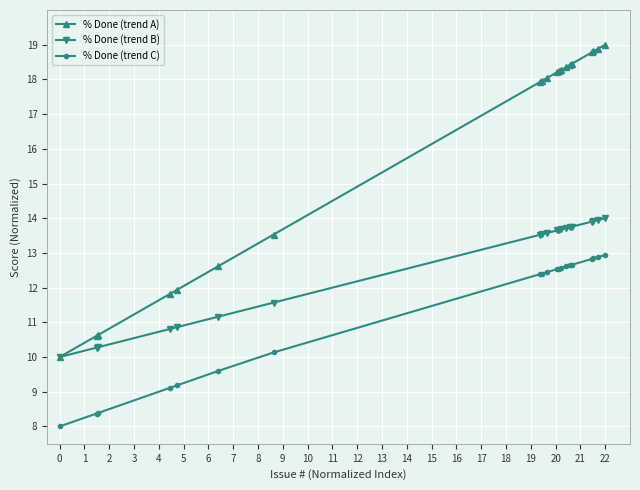

Which series has the largest total across all categories?

% Done (trend A)